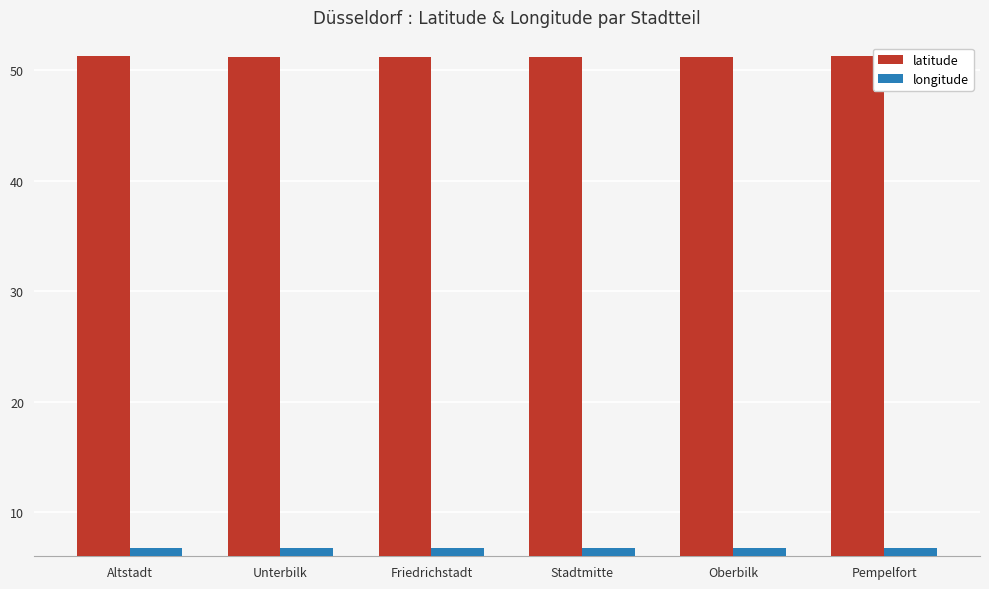

What are all the series names shown in the legend?

latitude, longitude